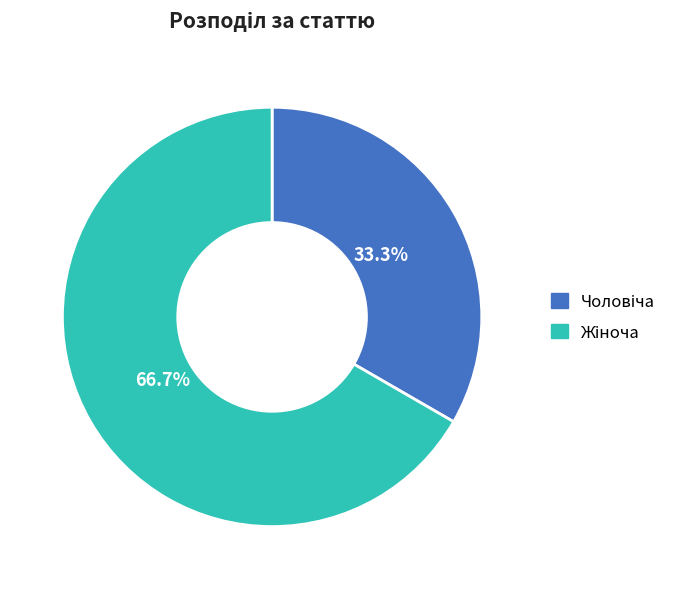

To the nearest percent, what is the difference between the Жіноча and Чоловіча slice percentages?

33%